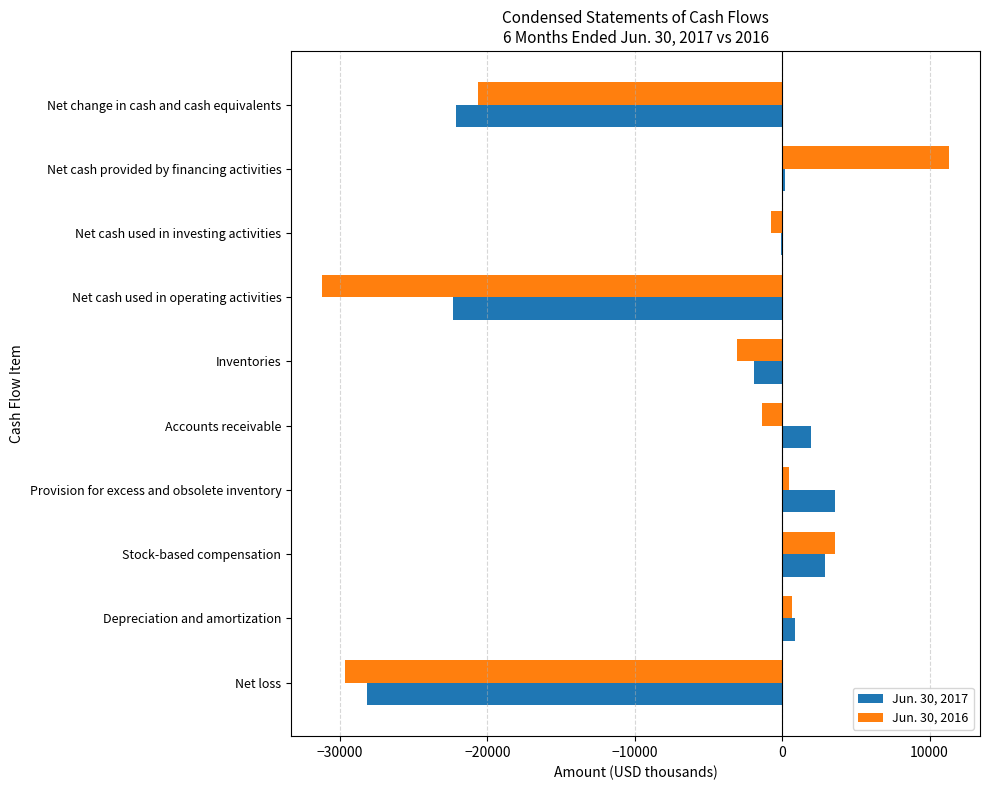

Which category has the highest value in the Jun. 30, 2016 series?

Net cash provided by financing activities